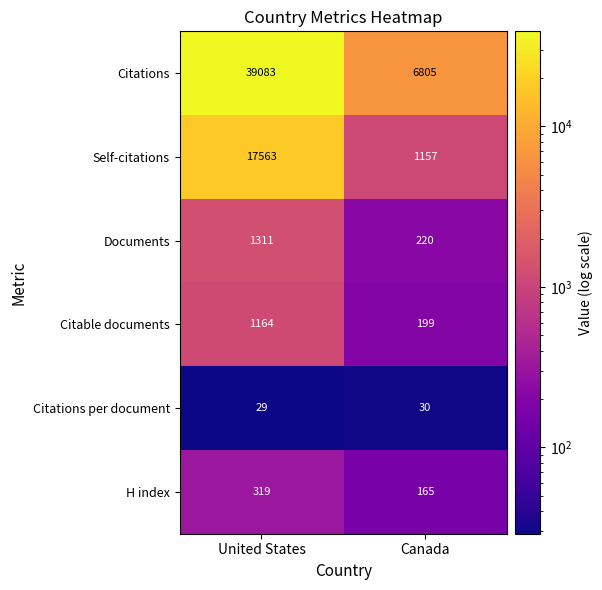

Reading left to right, extract all data points from this chart.

Citations: 39083	6805
Self-citations: 17563	1157
Documents: 1311	220
Citable documents: 1164	199
Citations per document: 29	30
H index: 319	165